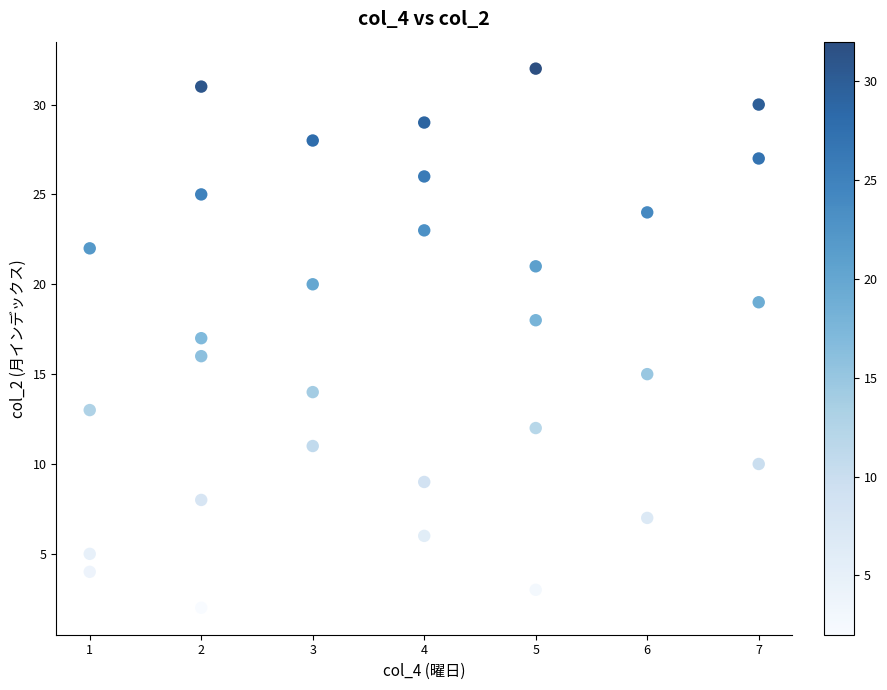

What is the range of X values (max minus min)?

6